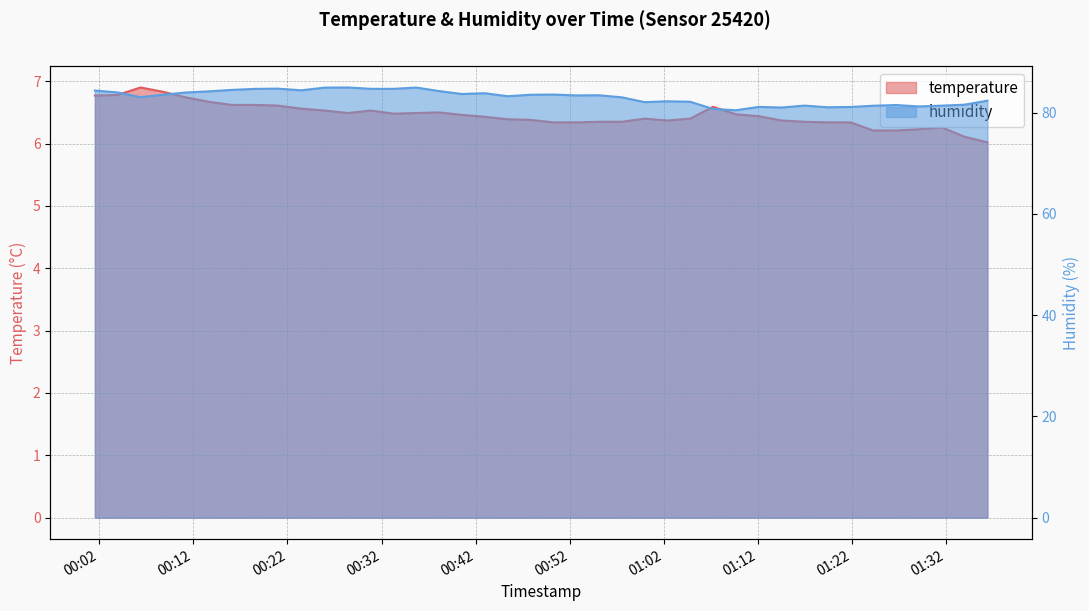

List the series in order of their overall mean, highest first.

humidity, temperature